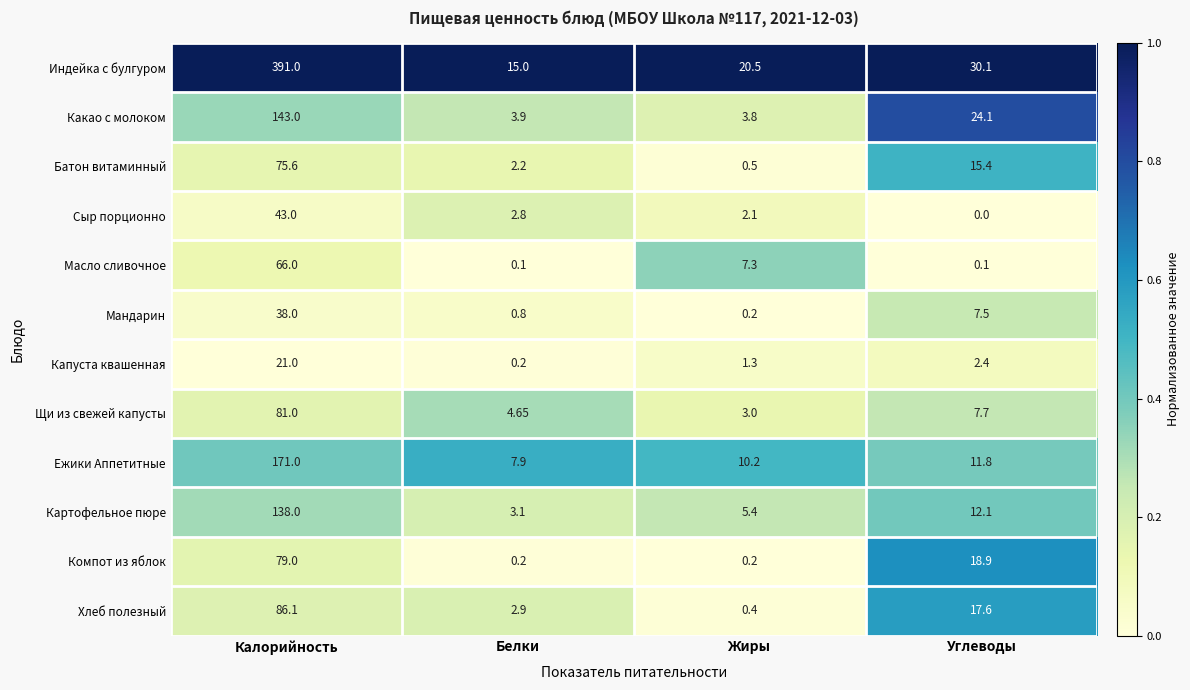

At which label does Какао с молоком first exceed 24?

Калорийность